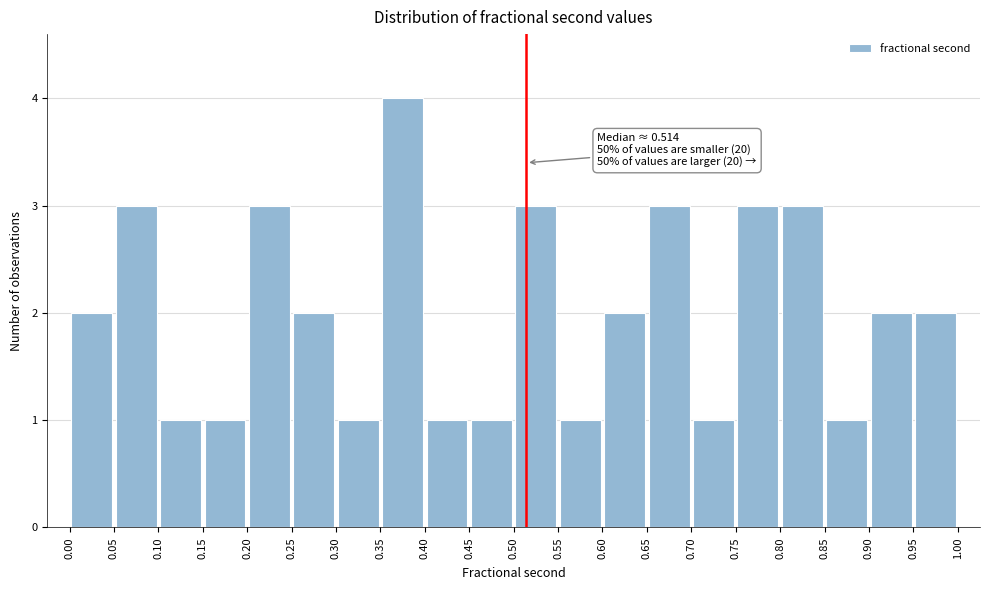

Over which range of the x-axis is the bar tallest?

0.35 to 0.40